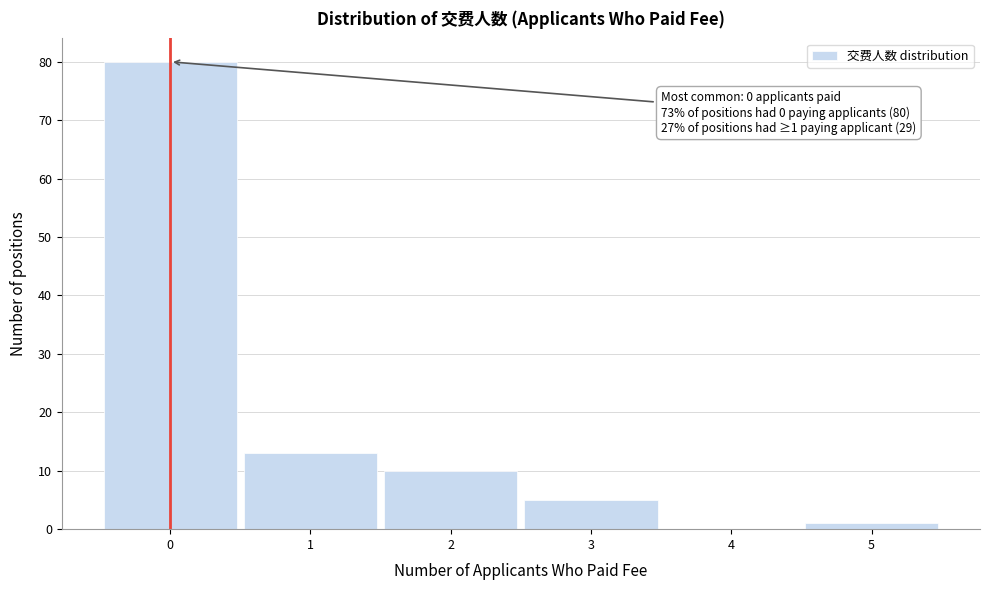

Which range on the x-axis has the tallest bar?

-0.5 to 0.5